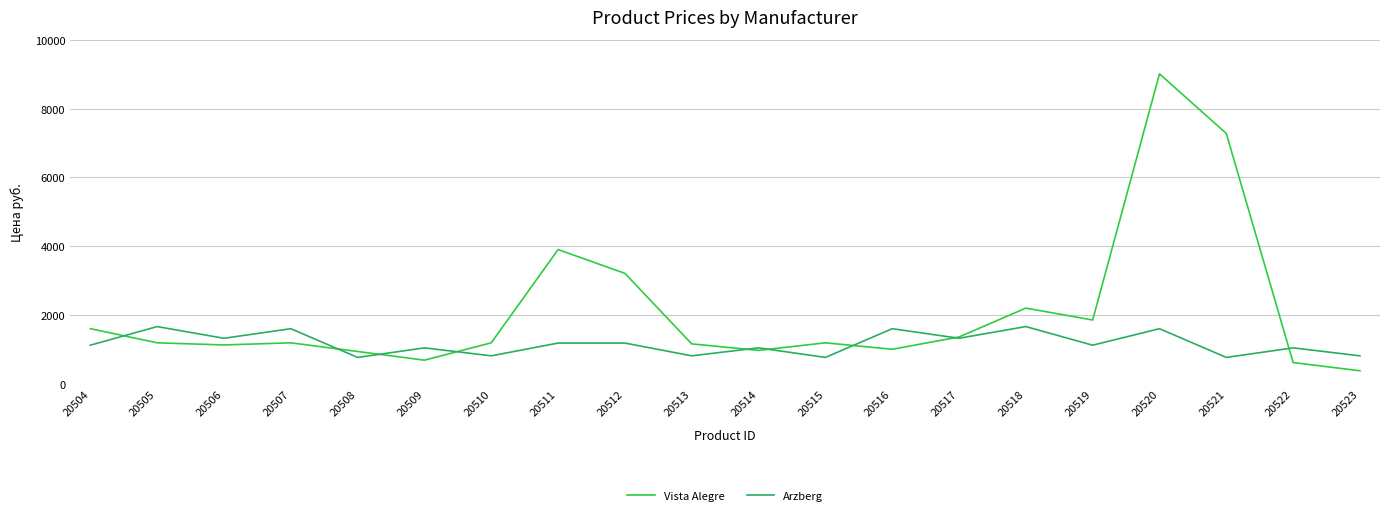

What is the sum of all Vista Alegre values?

42163.0